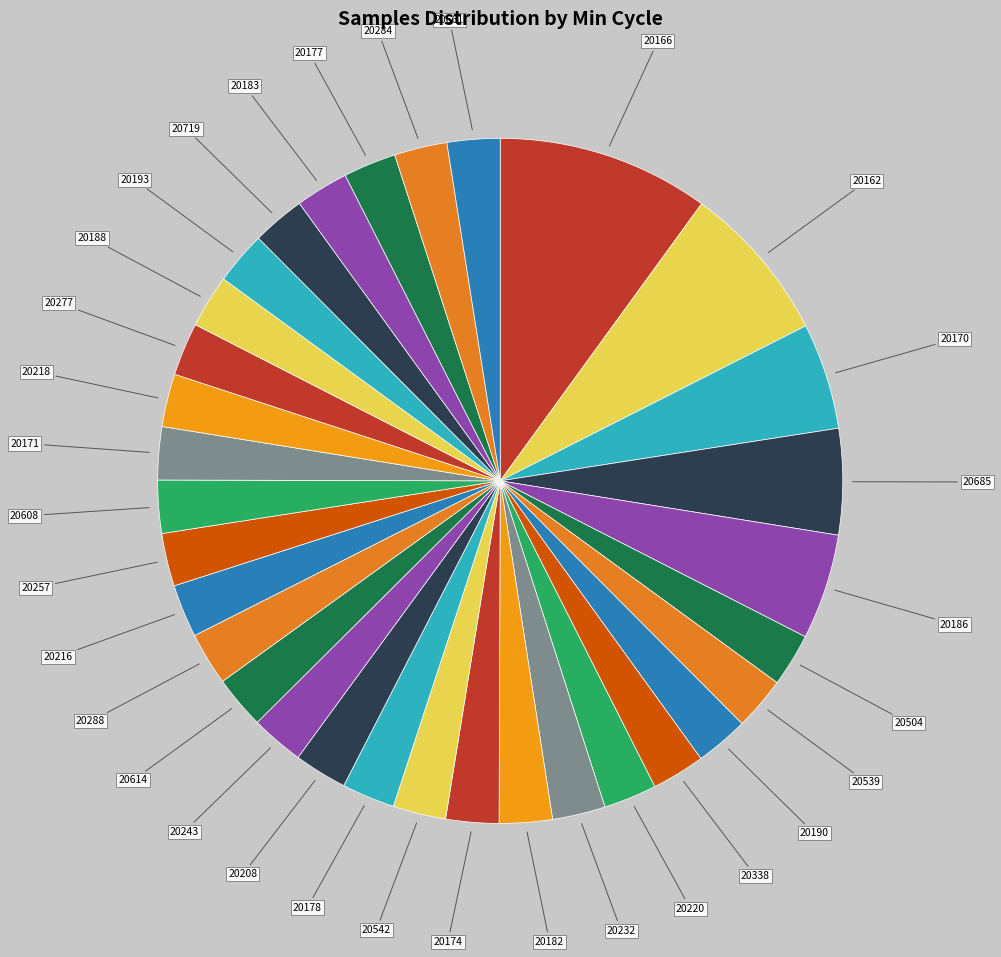

How many segments does this pie chart have?

32